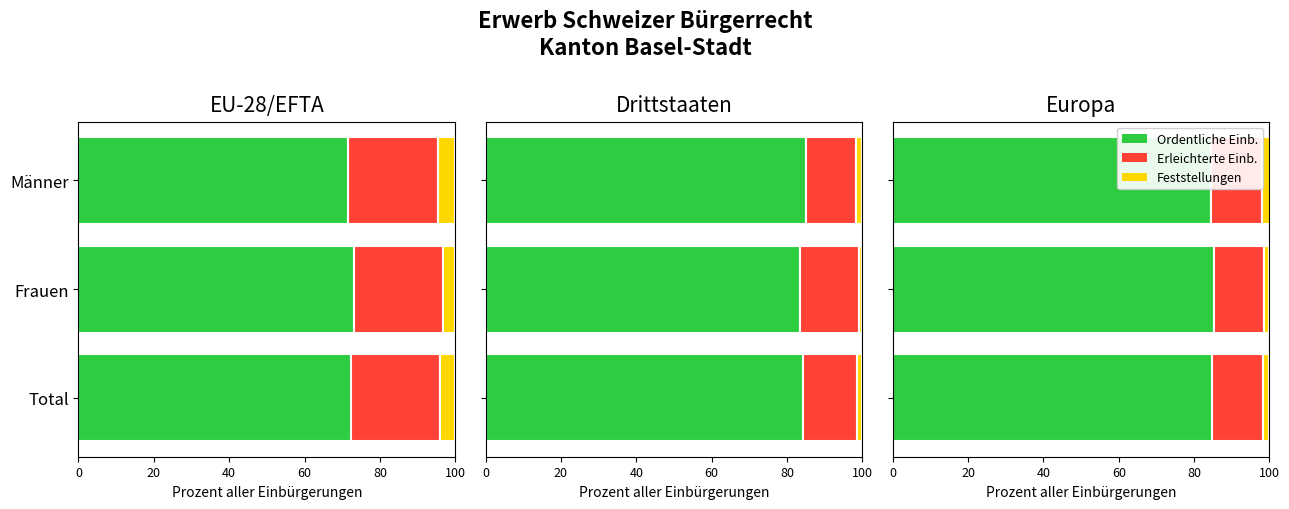

True or false: Ordentliche Einb. has a value of 55.8 at Frauen.

False